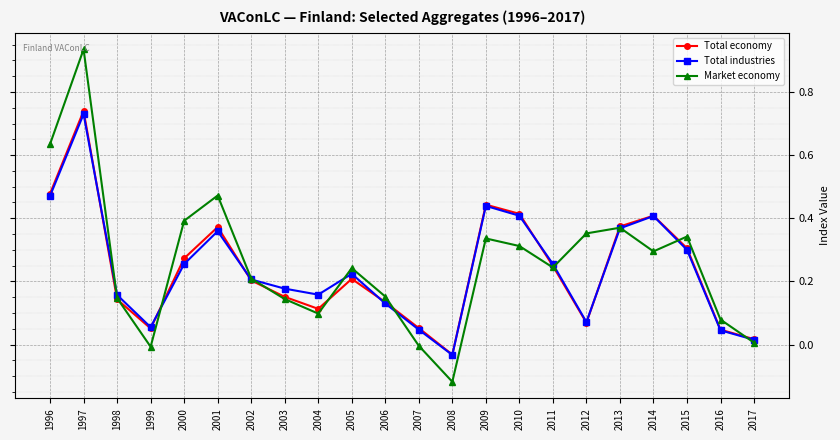

Which label corresponds to the largest value in the chart?

1997